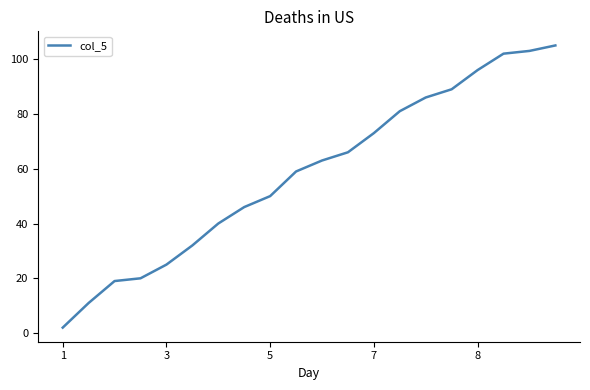

How many categories are shown in the chart?

20